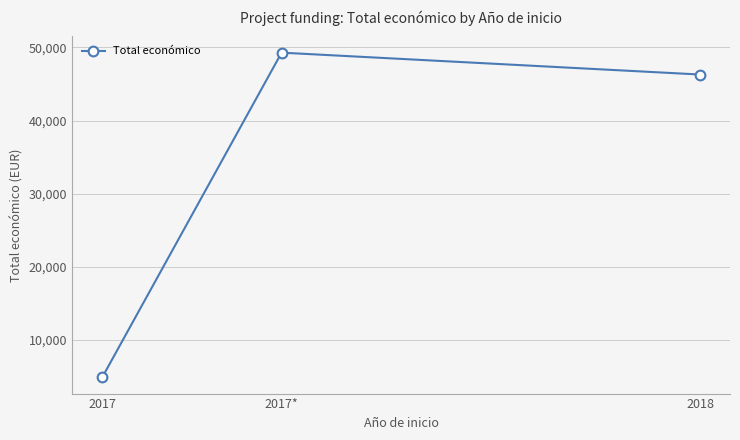

What is the sum of all values?

100491